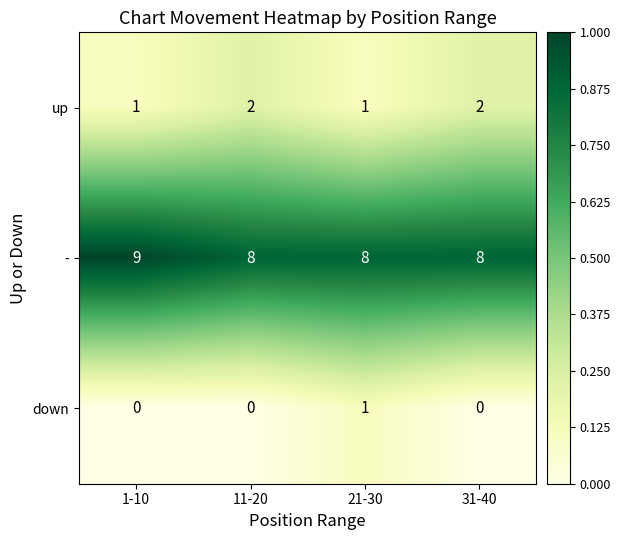

What is the lowest value of the - series?

8